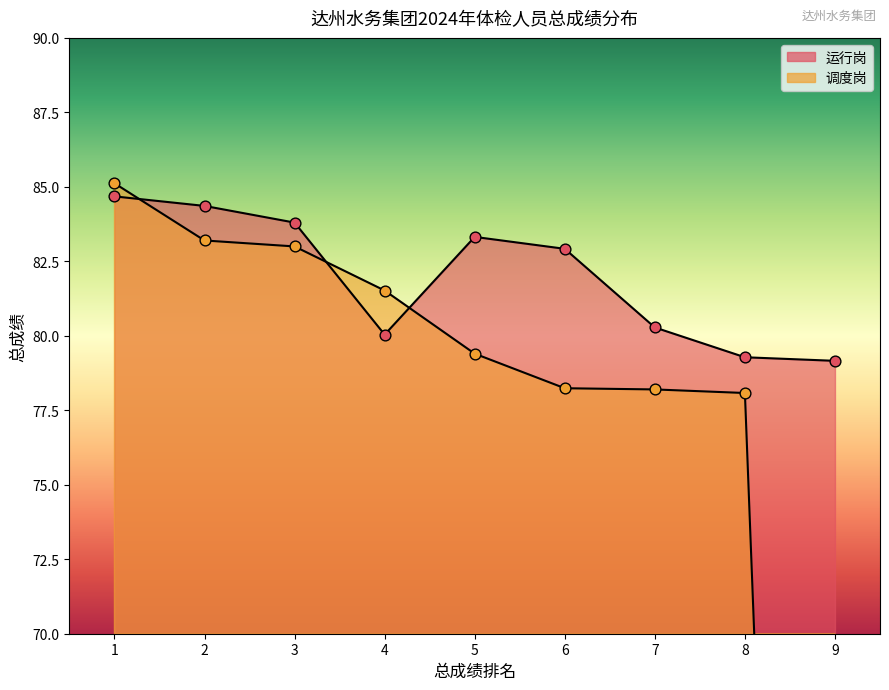

Which series has the largest Y range (max minus min)?

调度岗